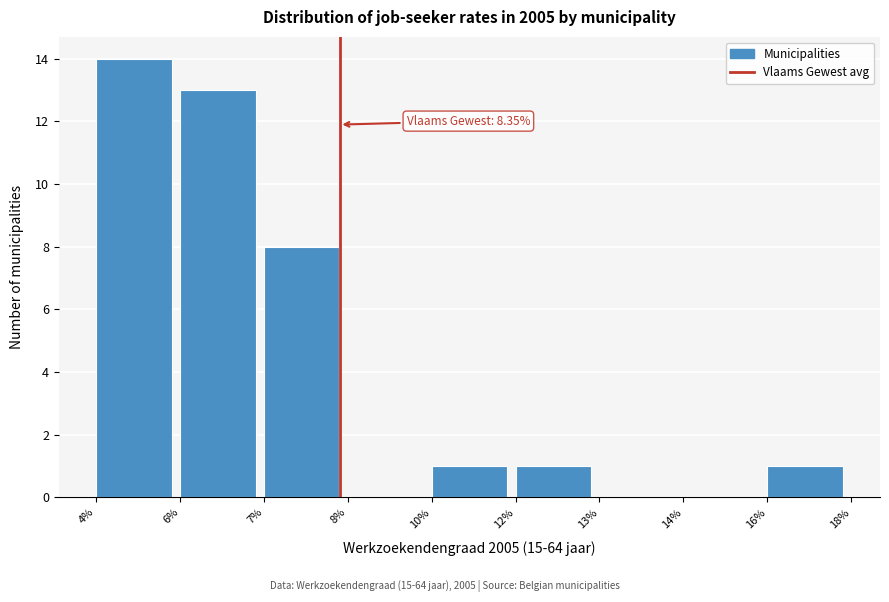

Reading left to right, extract all data points from this chart.

4%=14	6%=13	7%=8	8%=0	10%=1	12%=1	13%=0	14%=0	16%=1